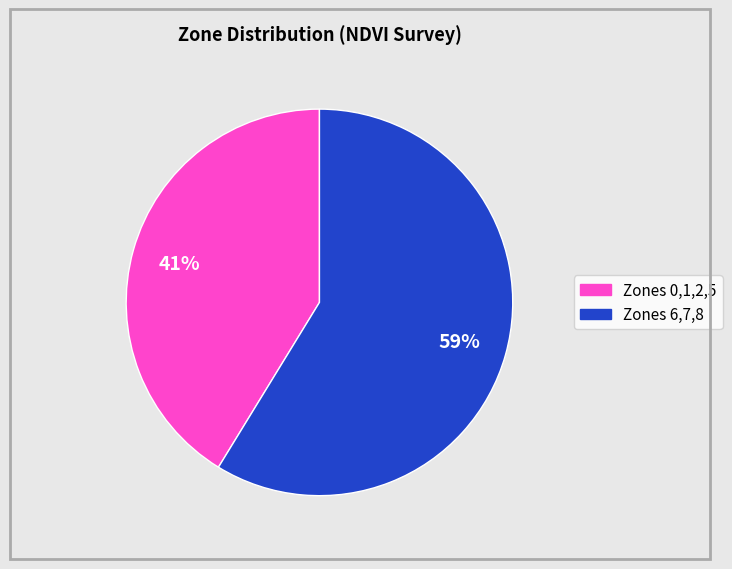

Is there a majority slice in this chart?

Yes